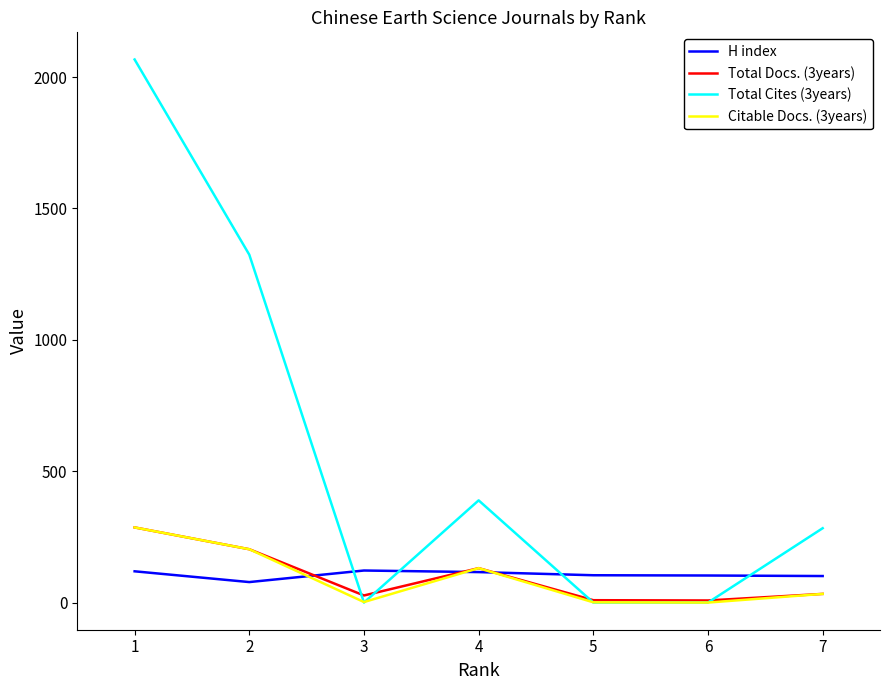

Count the number of data series in this chart.

4